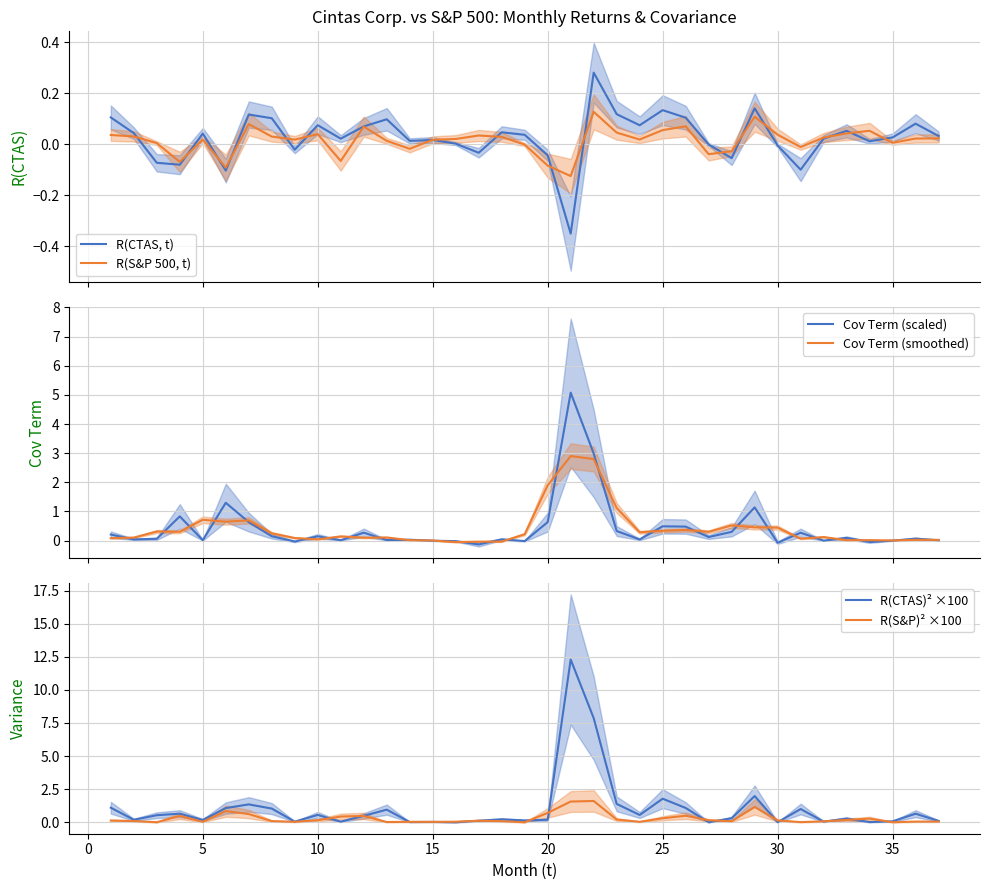

What is the highest value of the Cov Term (scaled) series?

5.1